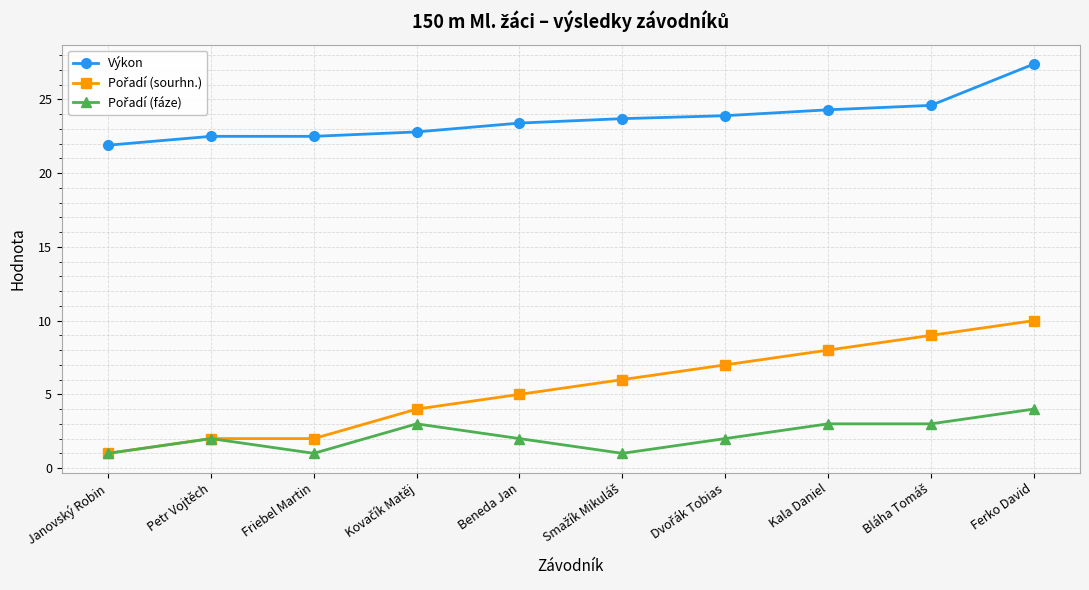

What is the difference between the highest and lowest values at Ferko David?

23.4